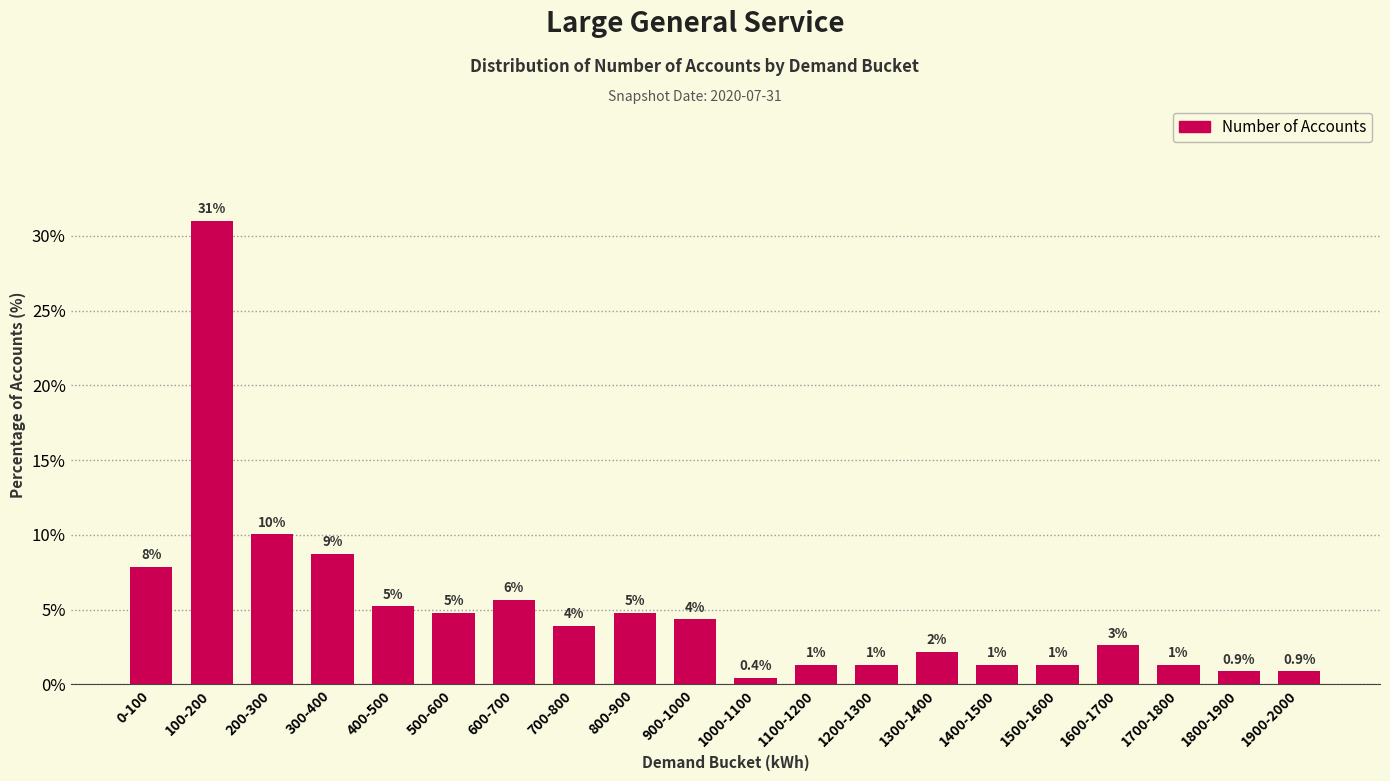

Are the bars horizontal?

No